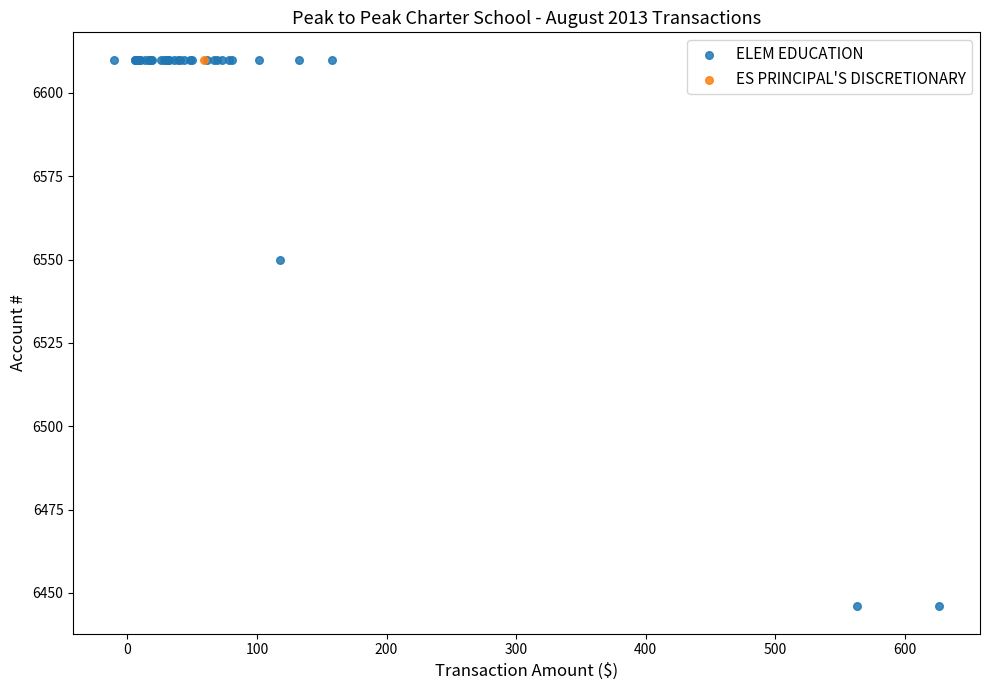

What are all the series names shown in the legend?

ELEM EDUCATION, ES PRINCIPAL'S DISCRETIONARY